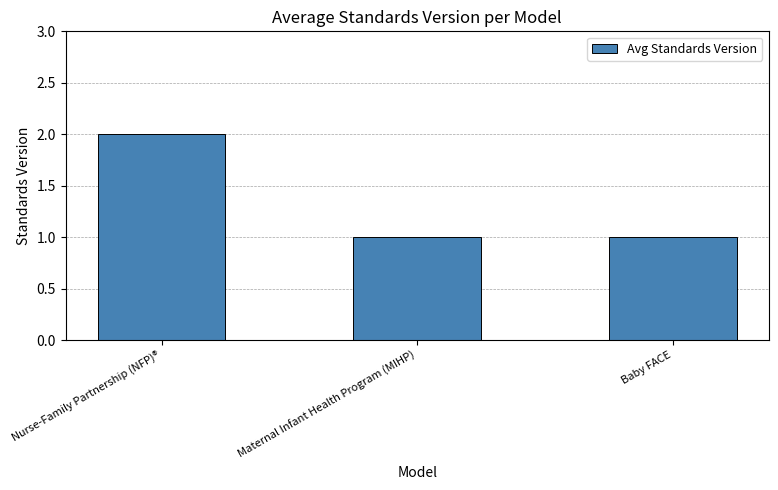

True or false: the data shows 0 at Maternal Infant Health Program (MIHP).

False